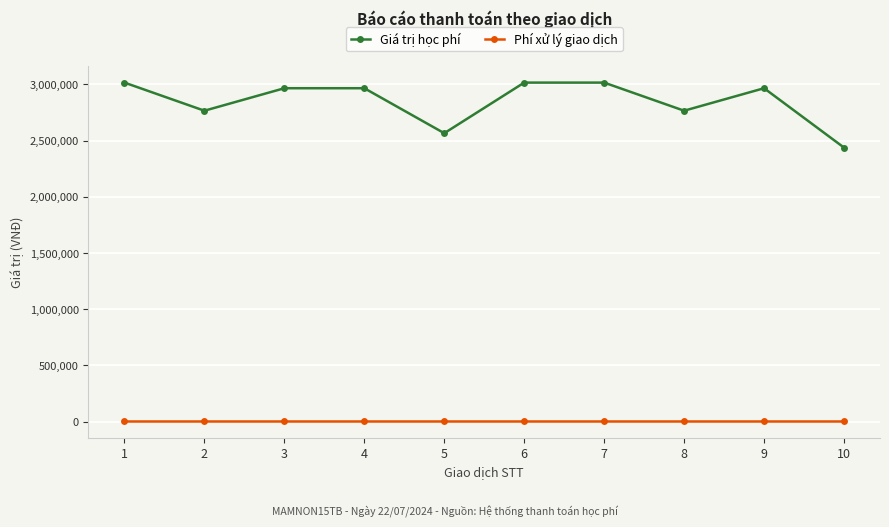

Read the Giá trị học phí value at 3, to the nearest 50.

2965000